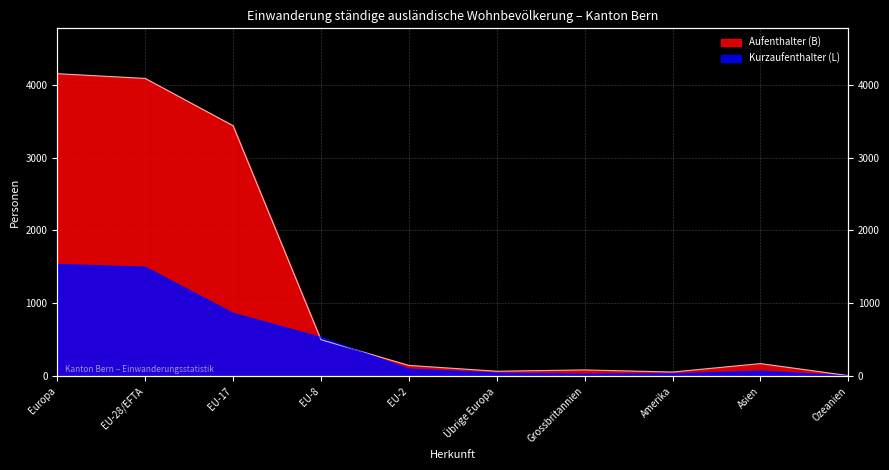

After their last crossing, which series has the higher values: Aufenthalter (B) or Kurzaufenthalter (L)?

Aufenthalter (B)